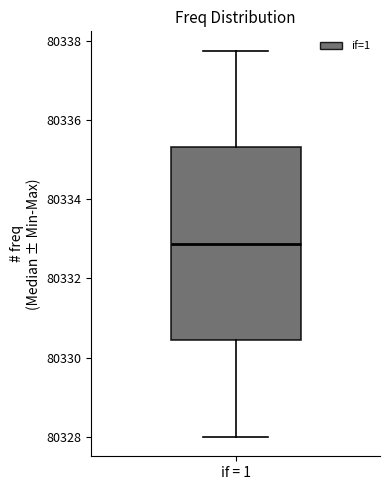

Where does the median line of the box for if = 1 sit on the y-axis? The values are not printed on the chart, so give them approximately, as read against the axis.

80332.8